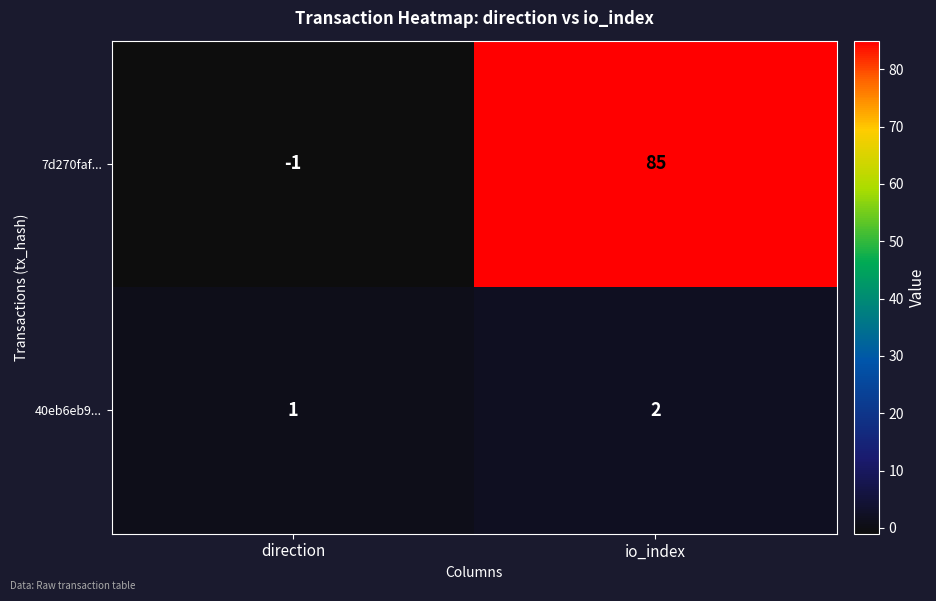

Rank the categories by 7d270faf... value from lowest to highest.

direction, io_index